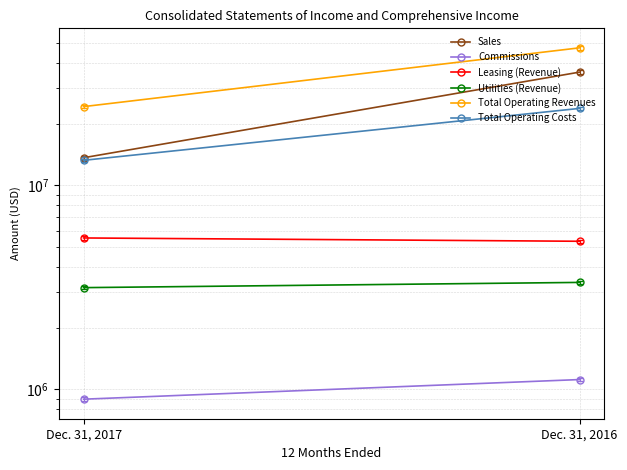

Which series has the widest spread of values?

Total Operating Revenues